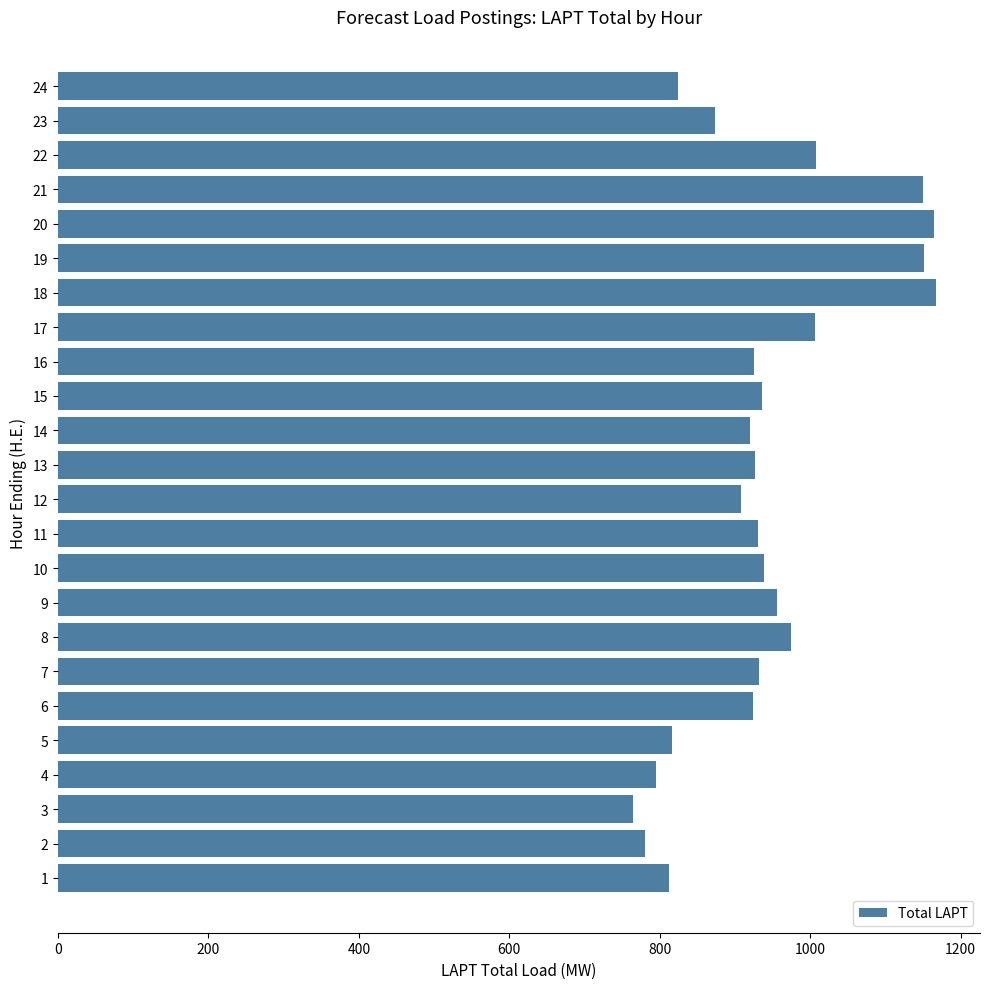

Read the value at 23.

873.2